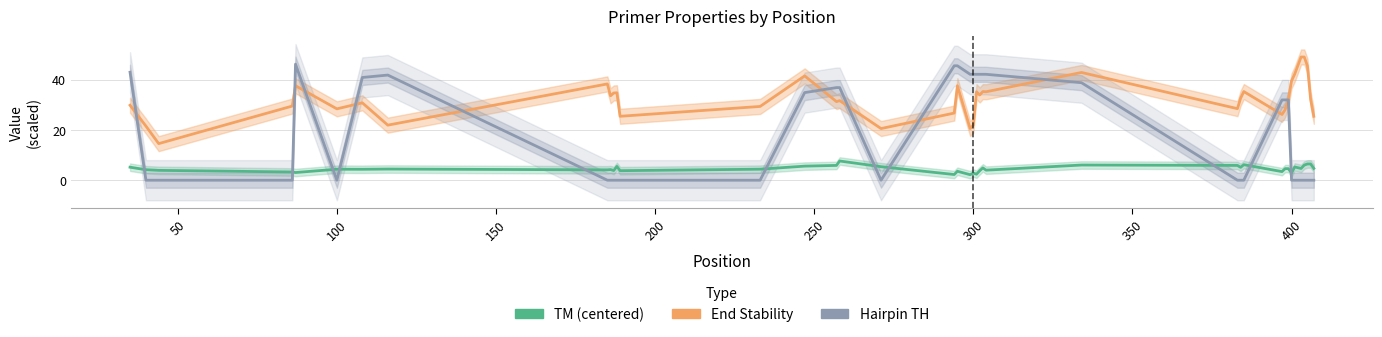

Rank the series by their average value, from lowest to highest.

PRIMER_LEFT_0_TM (centered), PRIMER_LEFT_0_HAIRPIN_TH, PRIMER_LEFT_0_END_STABILITY